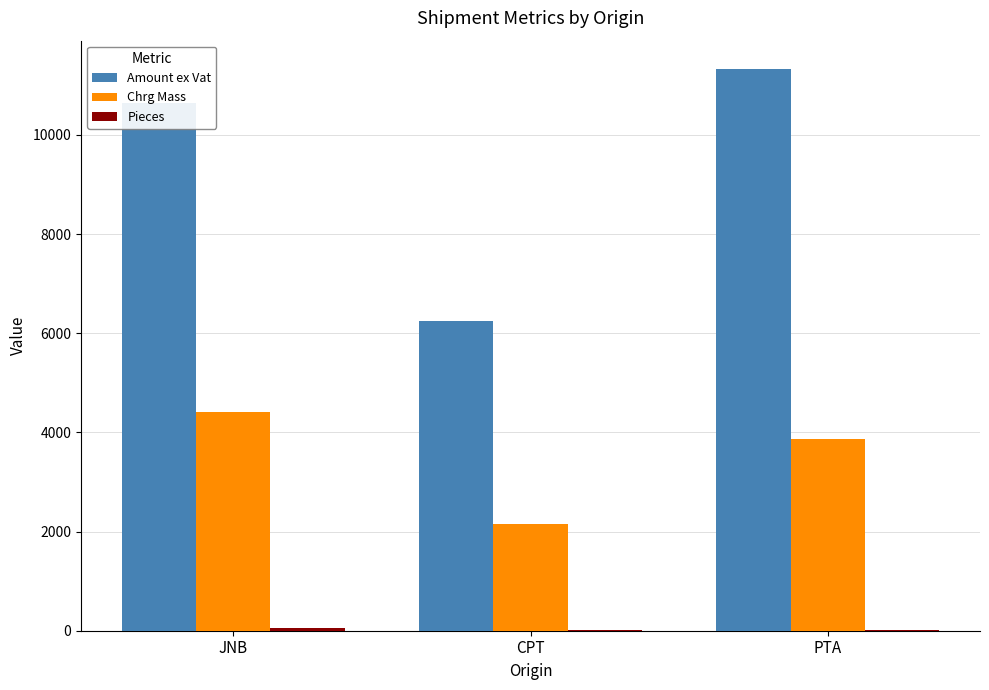

Between JNB and CPT, which series saw the biggest shift?

Amount ex Vat